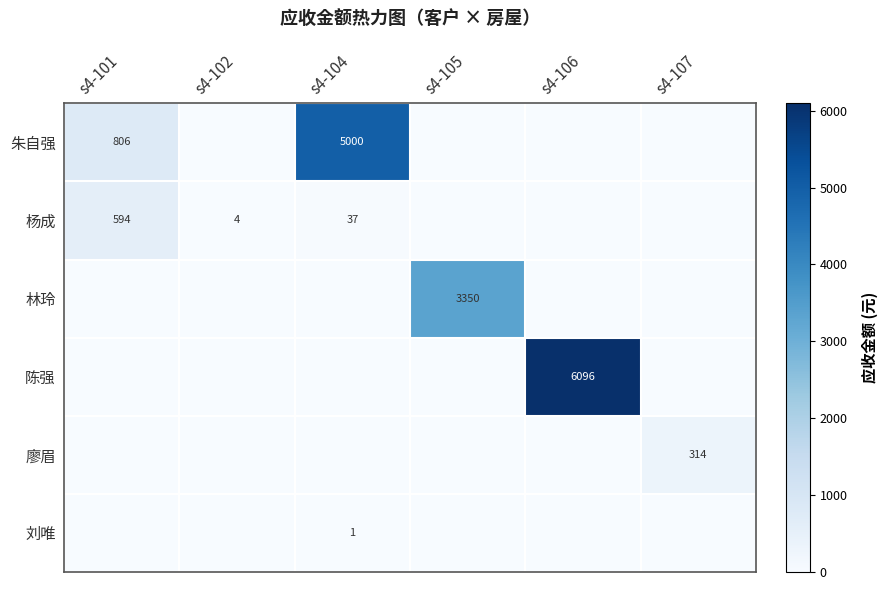

What is the total value across all series at s4-107?

313.6